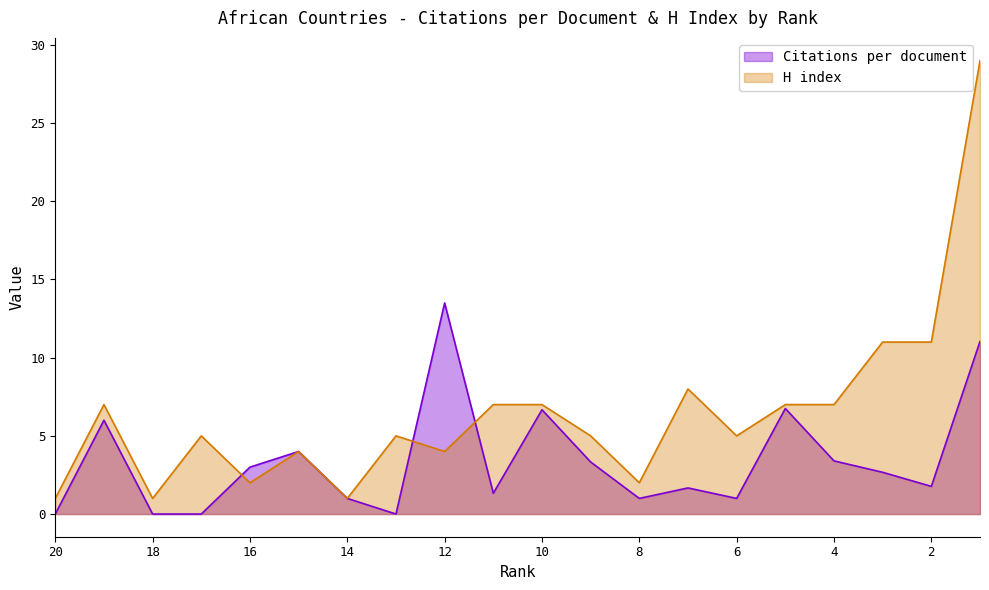

In H index, how many points are lower than both neighbors (excluding endpoints)?

6